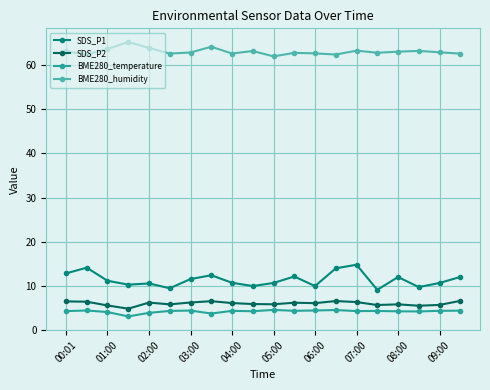

What is the minimum value shown in the chart?

3.0